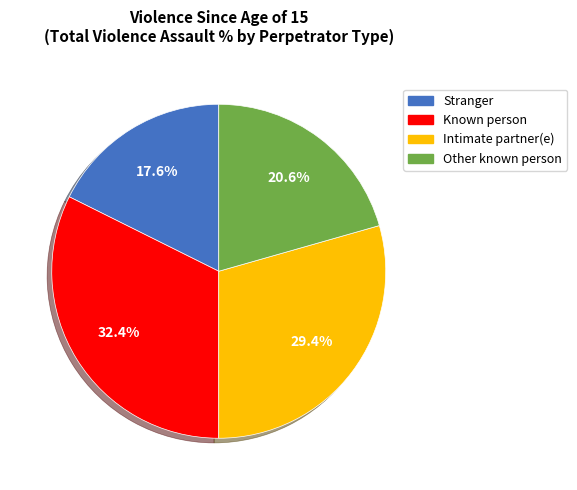

Does any single category account for the majority?

No